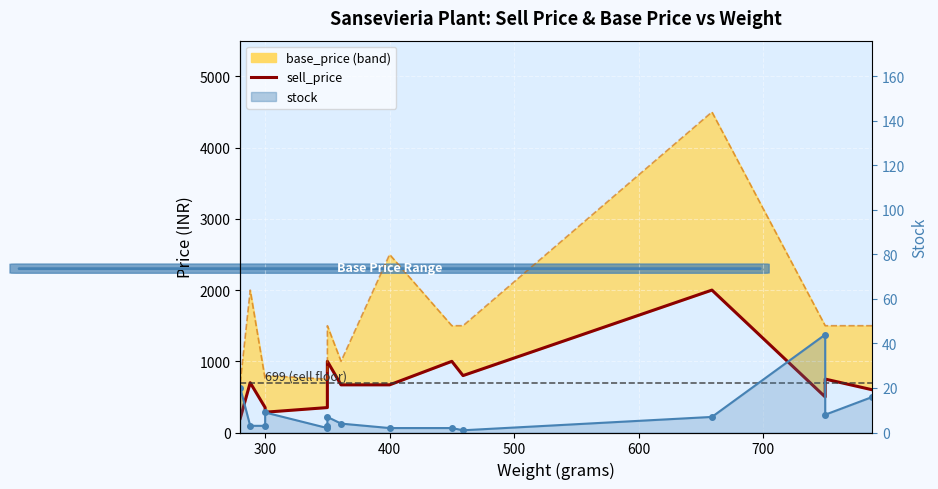

In sell_price, how many points are lower than both neighbors (excluding endpoints)?

3